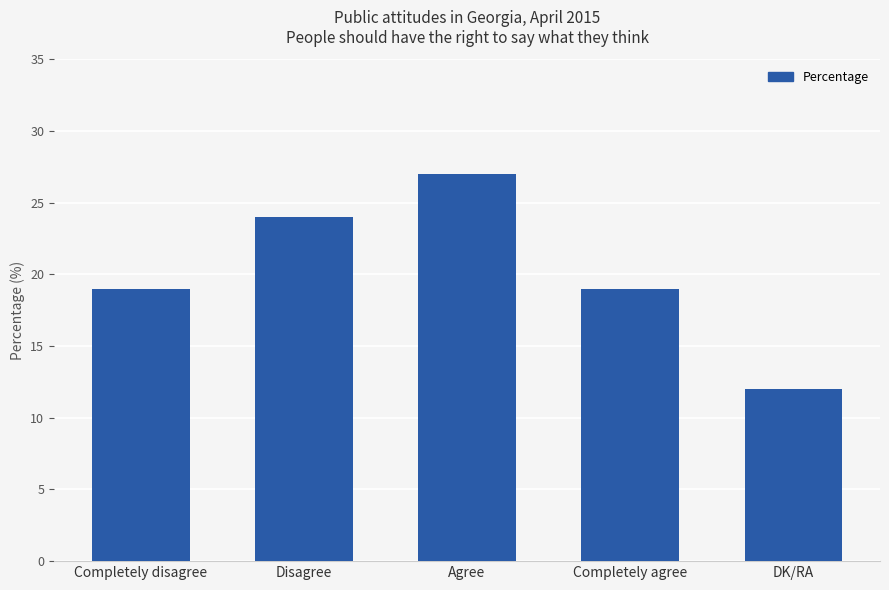

Read the value at Completely disagree, to the nearest 5.

20